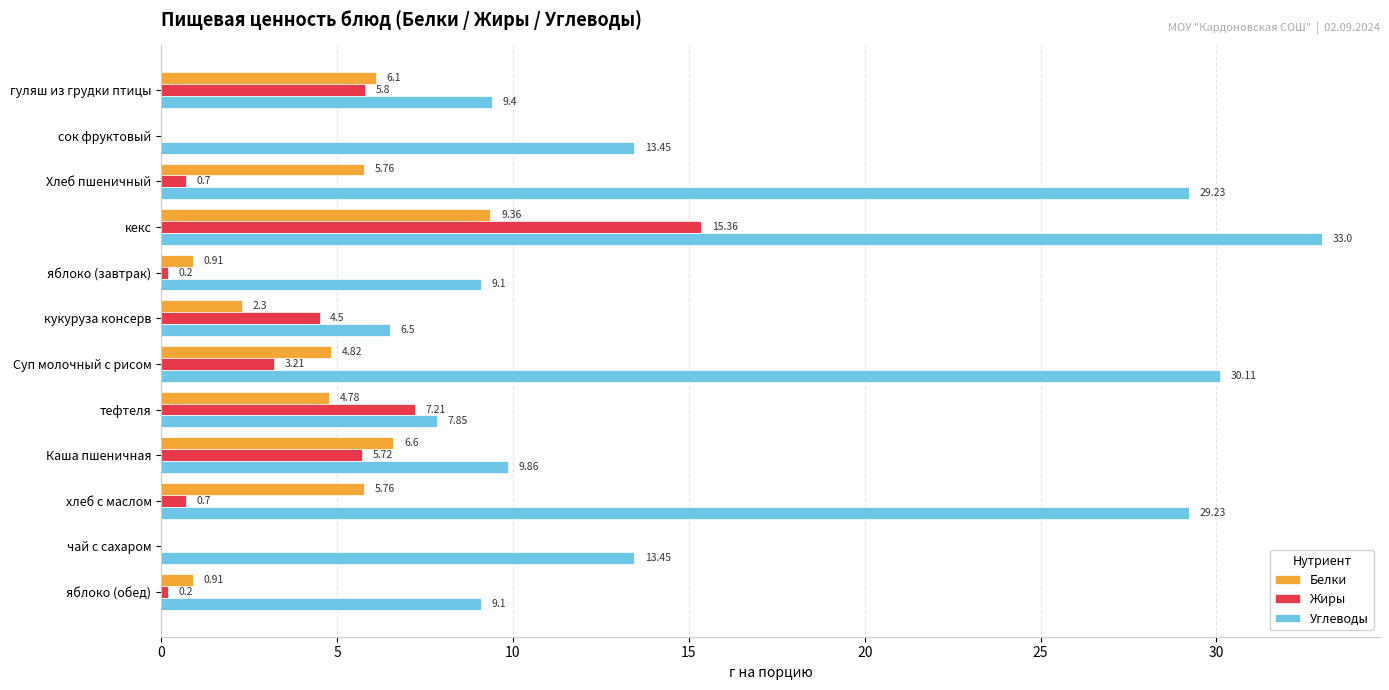

How many distinct data groups are displayed?

3